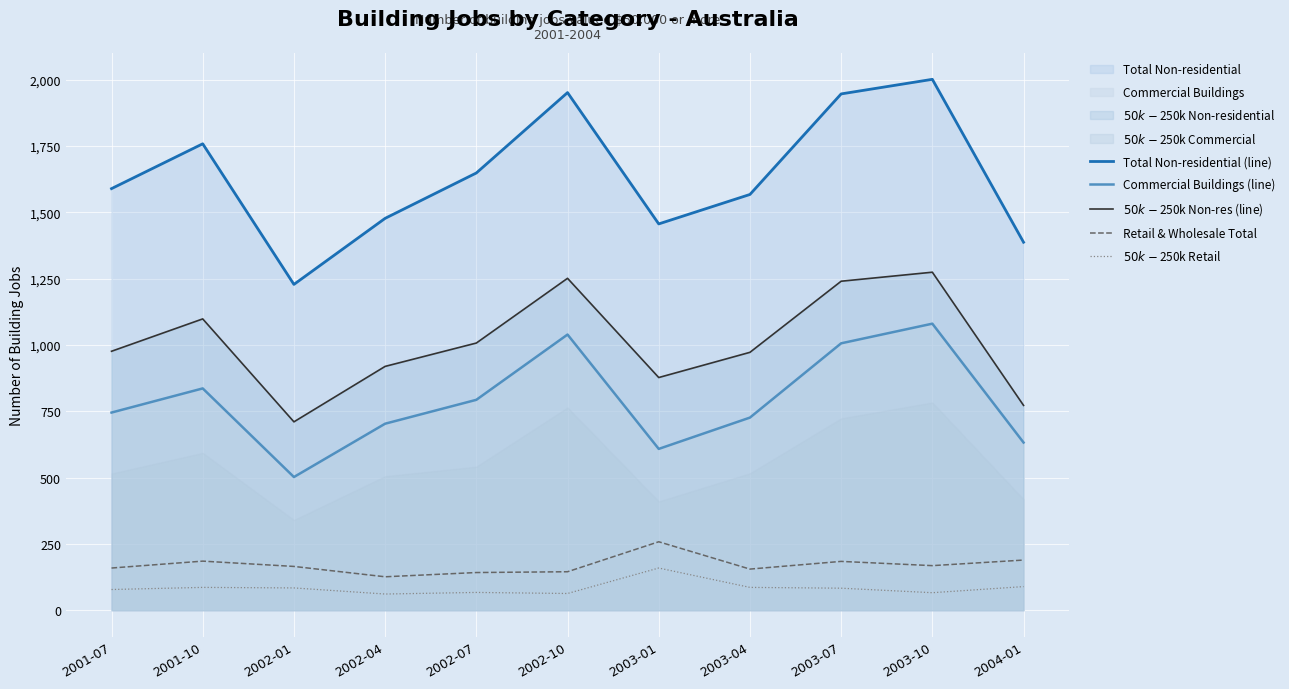

How many interior local peaks does the Commercial Buildings (line) series have?

3